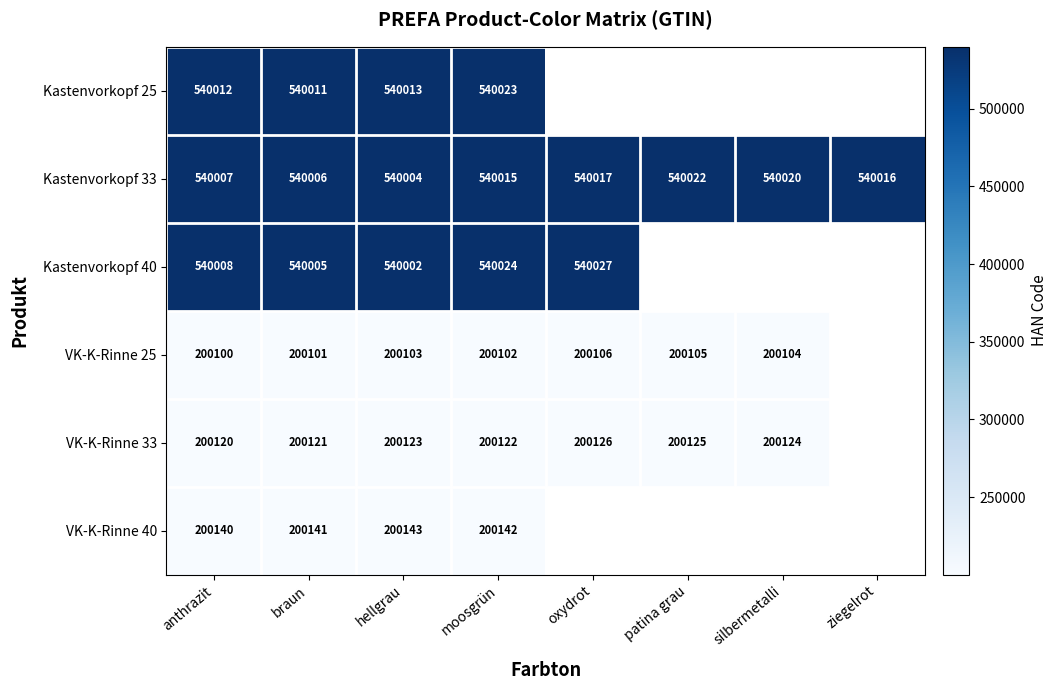

What is the total value across all series at hellgrau?

2220388.0